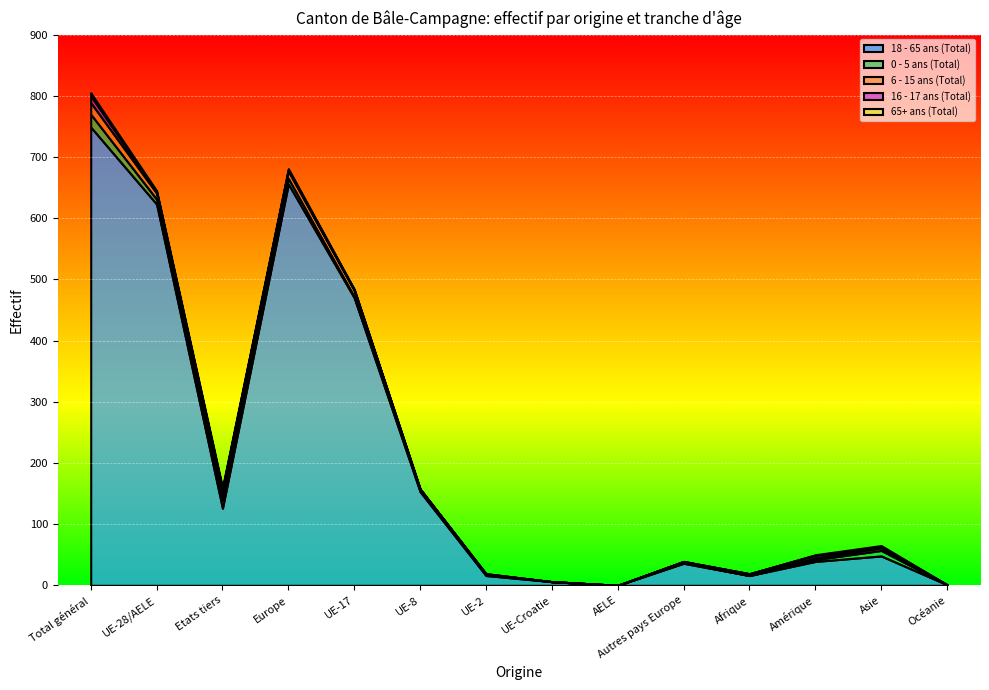

Rank the series by their maximum value, from lowest to highest.

65+ ans (Total), 16 - 17 ans (Total), 6 - 15 ans (Total), 0 - 5 ans (Total), 18 - 65 ans (Total)